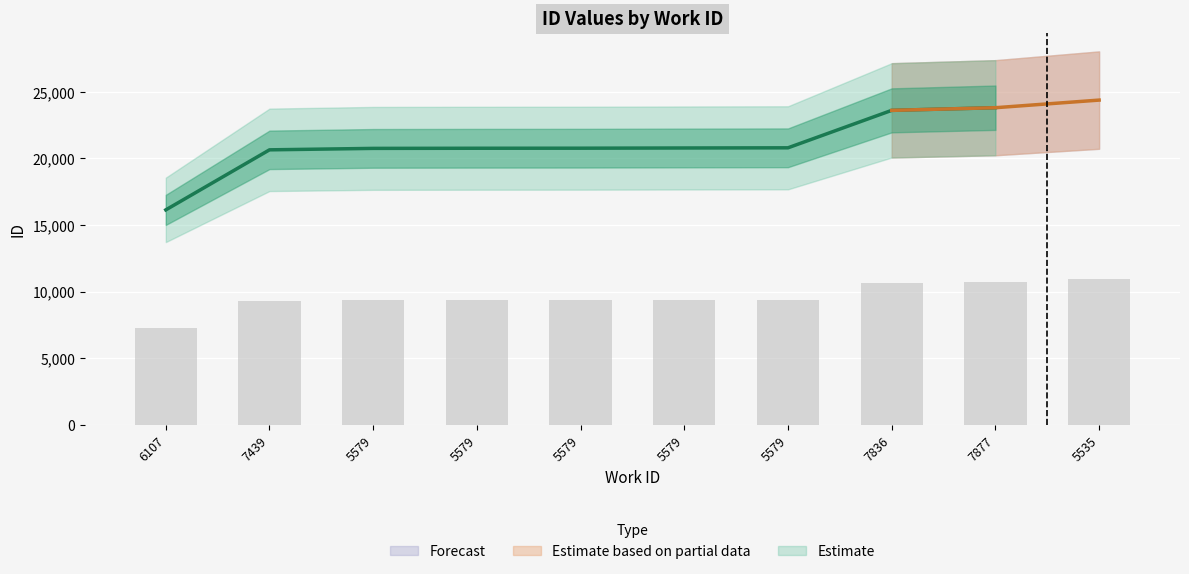

What is the difference between the second highest and second lowest values?

1423.8